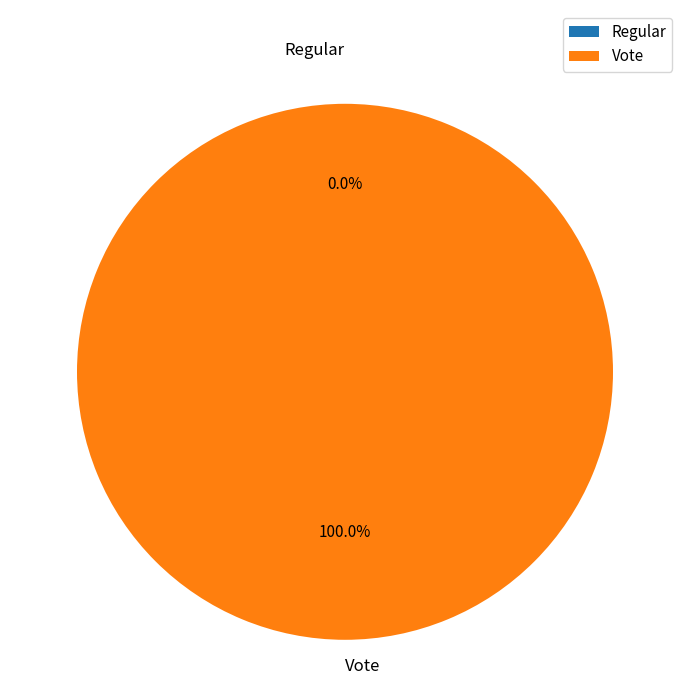

How many segments does this pie chart have?

2